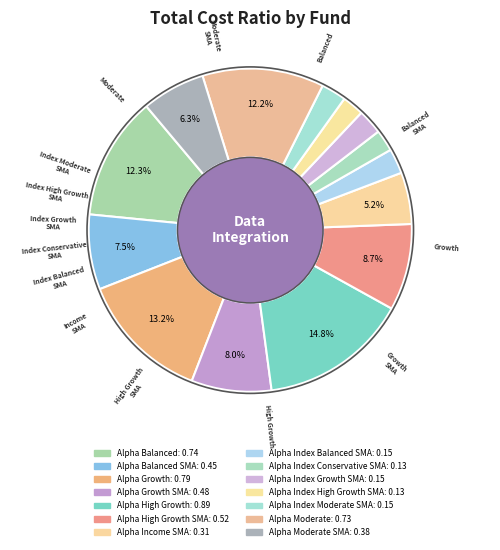

Rank the categories by value from lowest to highest.

Alpha Index Conservative SMA, Alpha Index High Growth SMA, Alpha Index Balanced SMA, Alpha Index Growth SMA, Alpha Index Moderate SMA, Alpha Income SMA, Alpha Moderate SMA, Alpha Balanced SMA, Alpha Growth SMA, Alpha High Growth SMA, Alpha Moderate, Alpha Balanced, Alpha Growth, Alpha High Growth